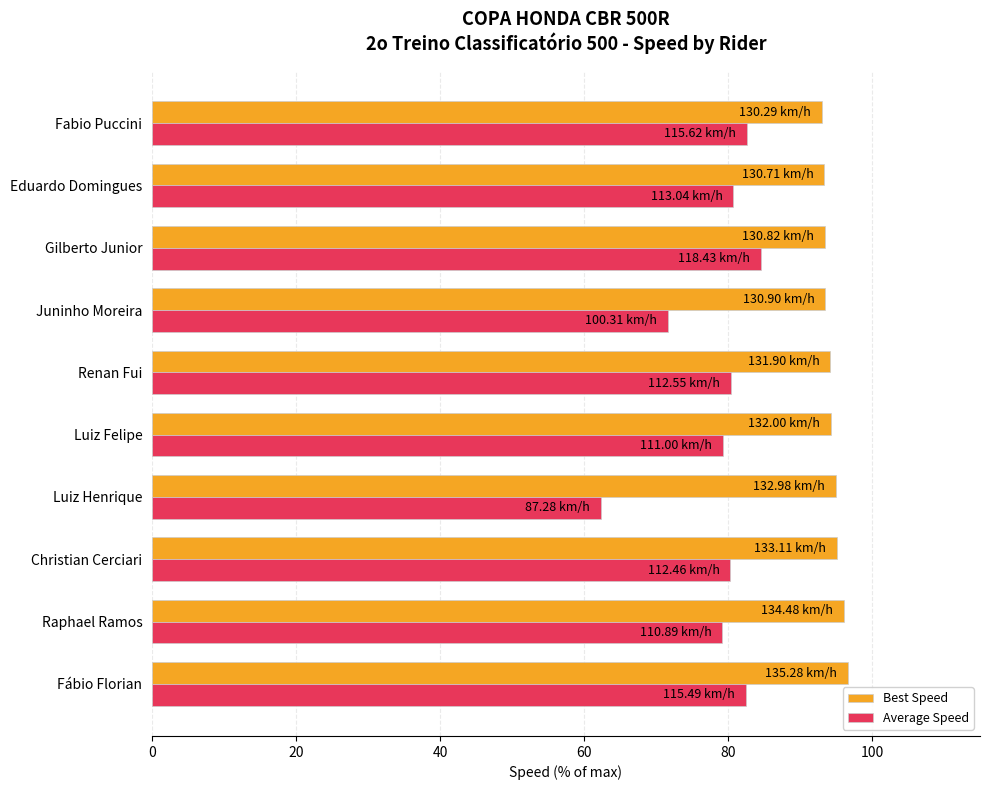

At how many categories does at least one series exceed 77?

10